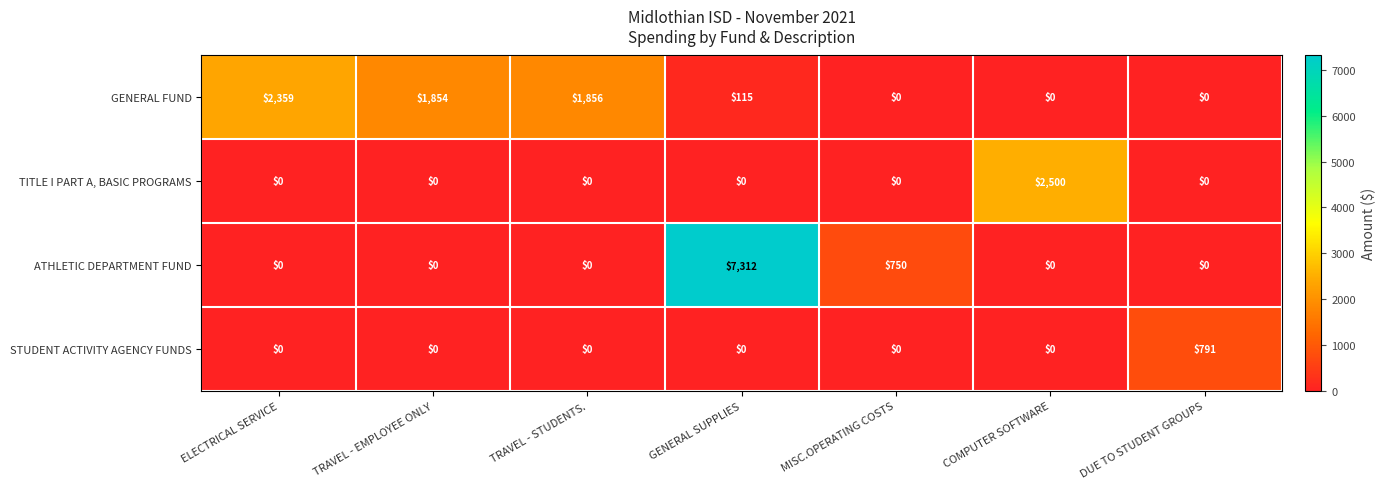

What is the difference between the highest and lowest values at GENERAL SUPPLIES?

7312